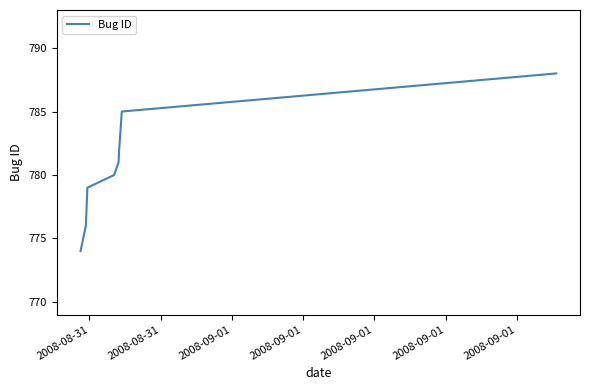

What is the difference between the second highest and minimum values?

11